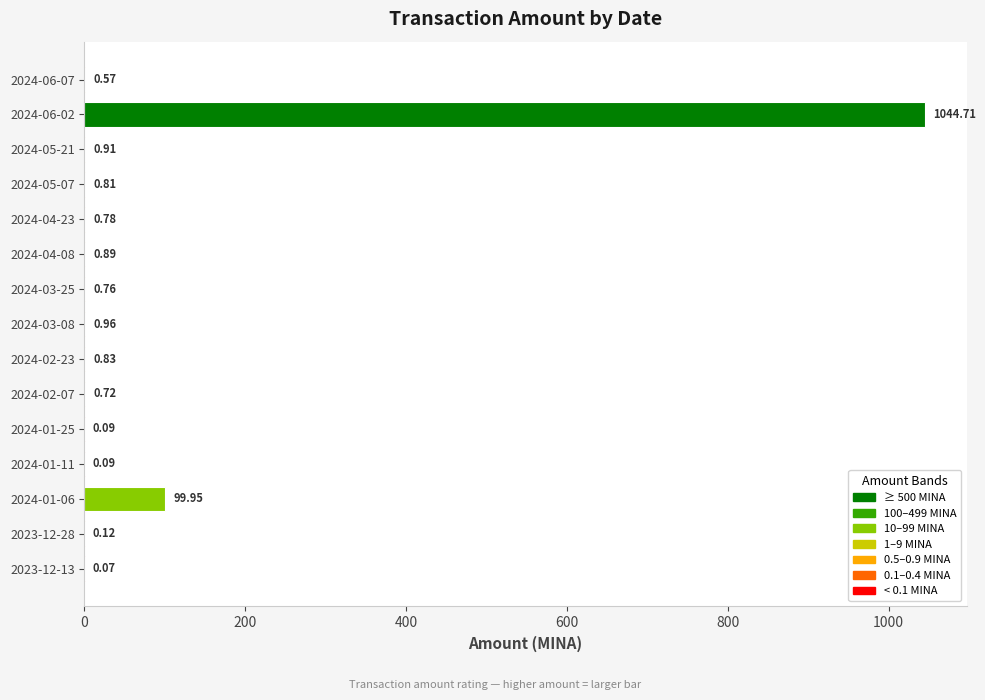

Between 2024-03-25 and 2024-05-21, which is larger?

2024-05-21